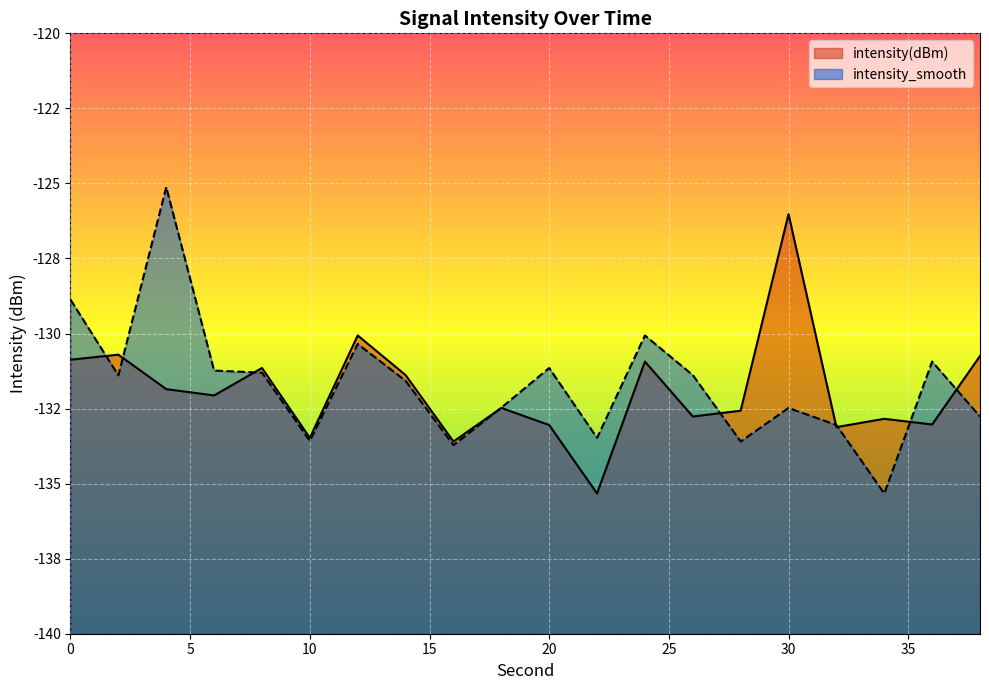

At how many categories does at least one series exceed -133?

16